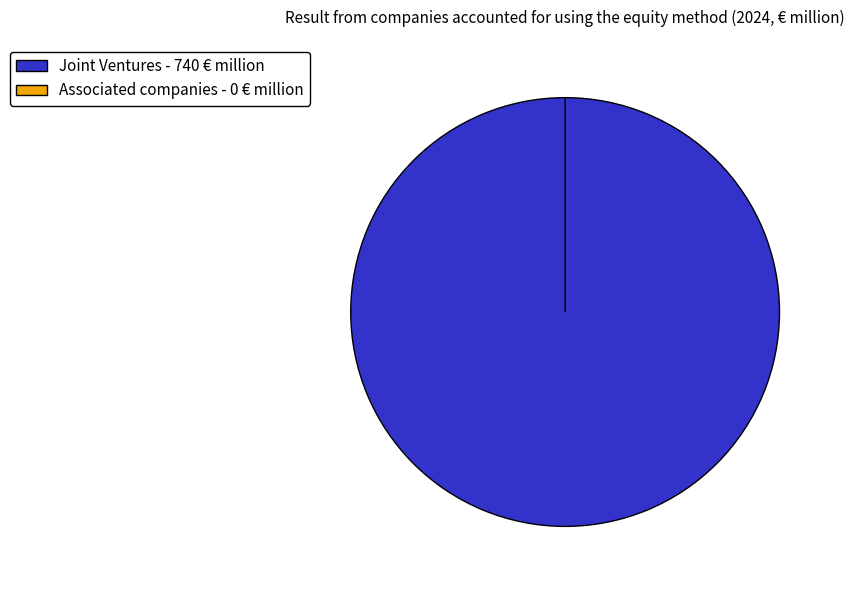

Which slice is the smallest?

Associated companies